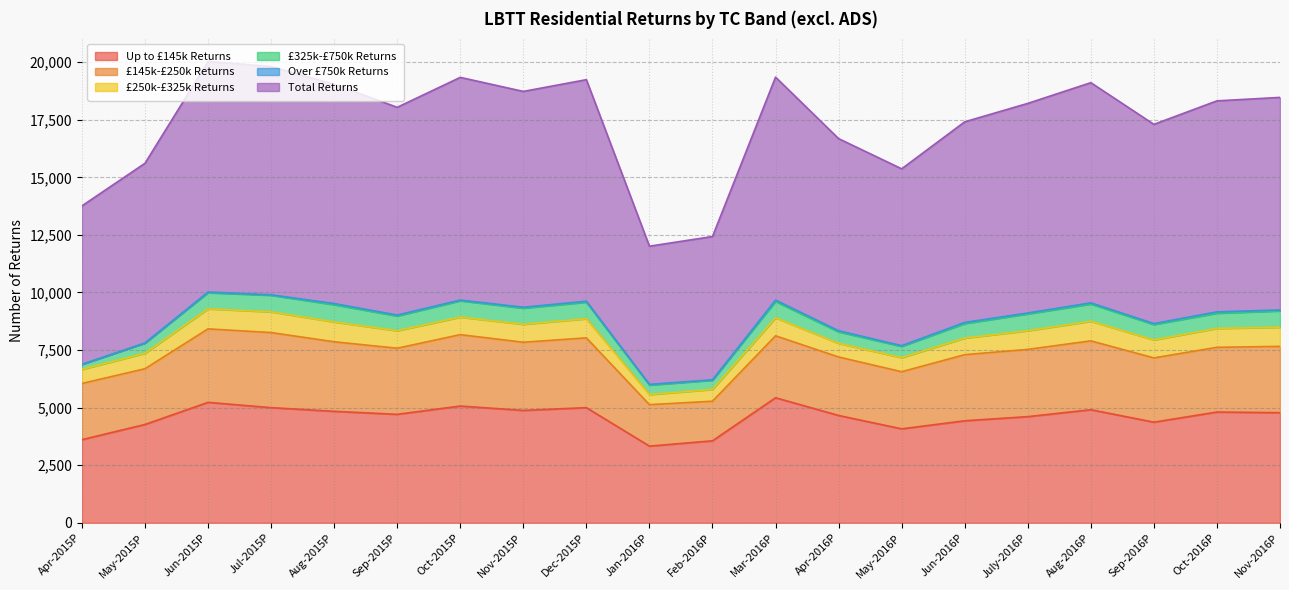

What is the total value across all series at Sep-2016P?

17300